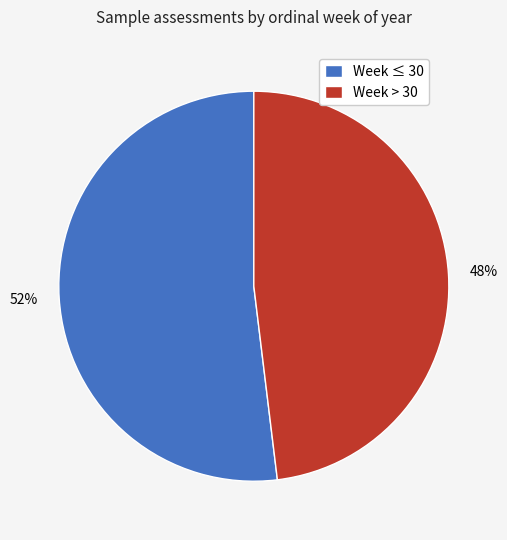

Is the sum of Week ≤ 30 and Week > 30 greater than half?

Yes